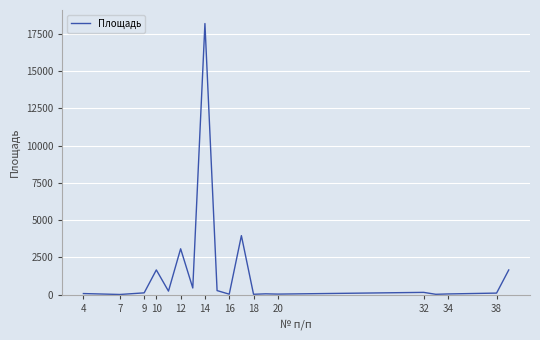

What is the difference between the maximum and minimum values?

18205.3